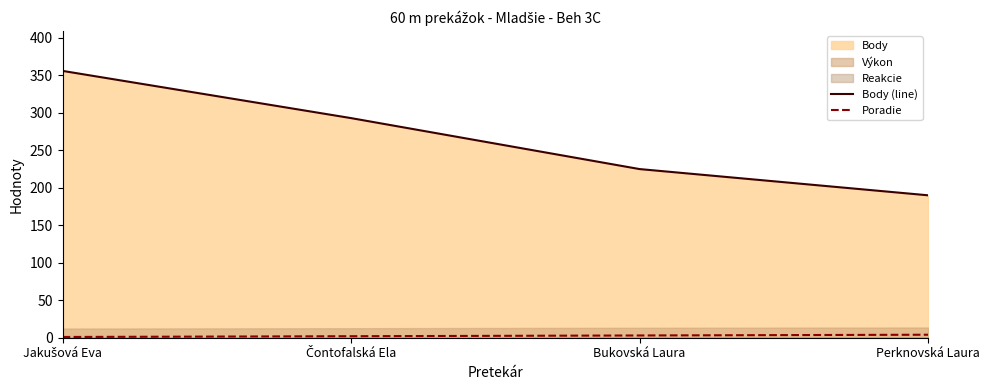

True or false: Body (line) and Poradie intersect in this chart.

False